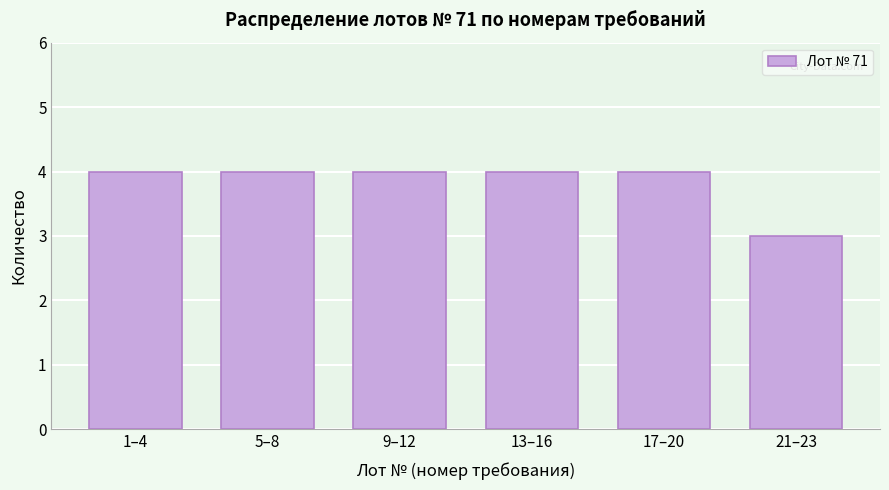

Reading left to right, what are all the values shown in this chart?

1–4=4	5–8=4	9–12=4	13–16=4	17–20=4	21–23=3